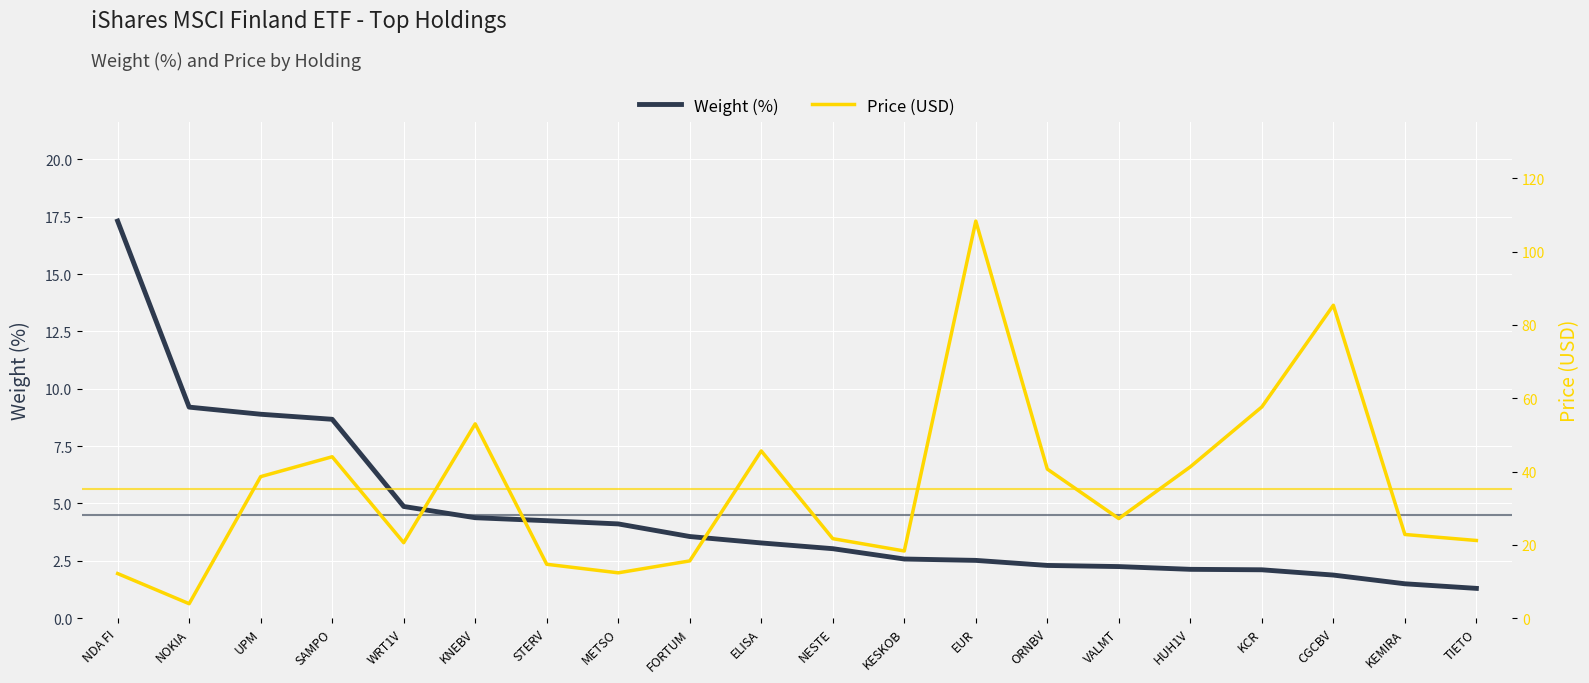

Is this an area chart (filled region under the line)?

No